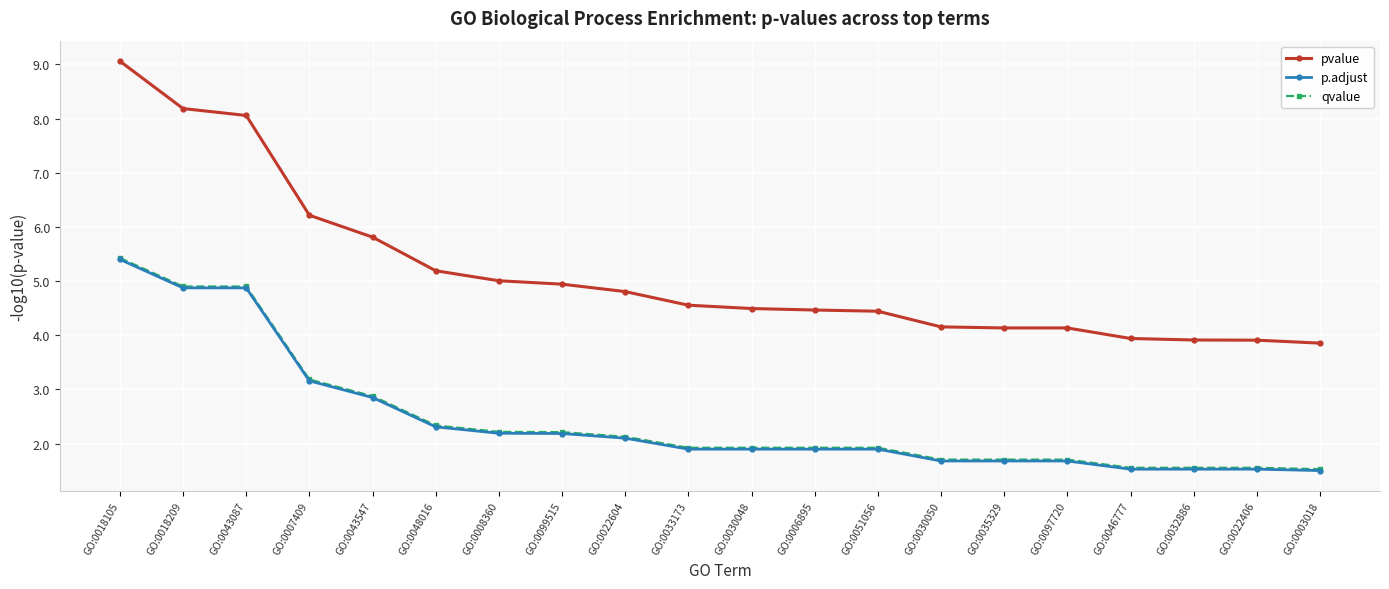

What is the difference between the highest and lowest values at GO:0022406?

2.4